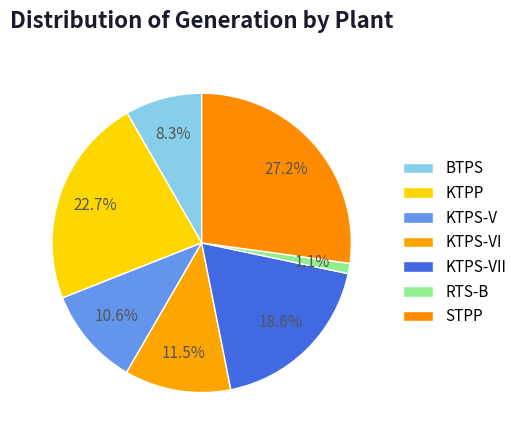

What is the ratio of the value at KTPS-VII to the value at STPP?

0.7